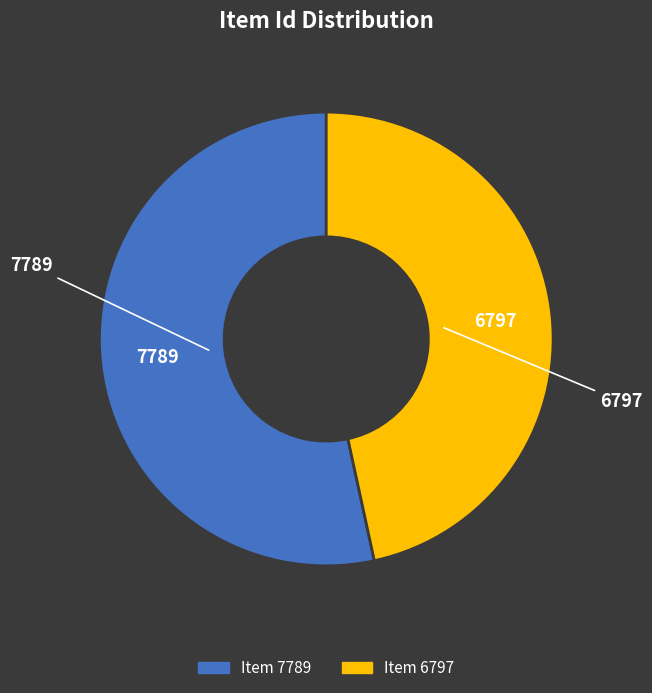

Rank the categories by value from lowest to highest.

Item 6797, Item 7789